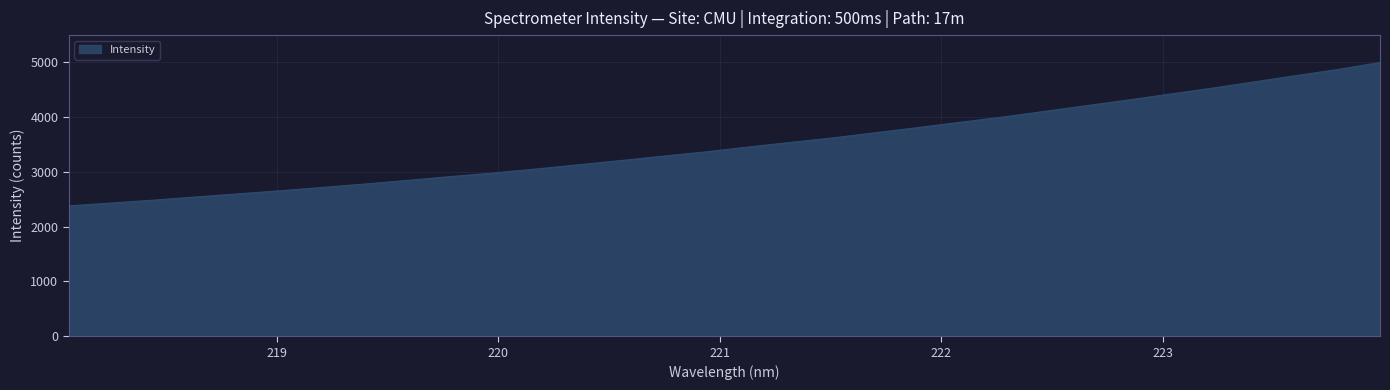

What is the difference between the maximum and second lowest values?

2563.9